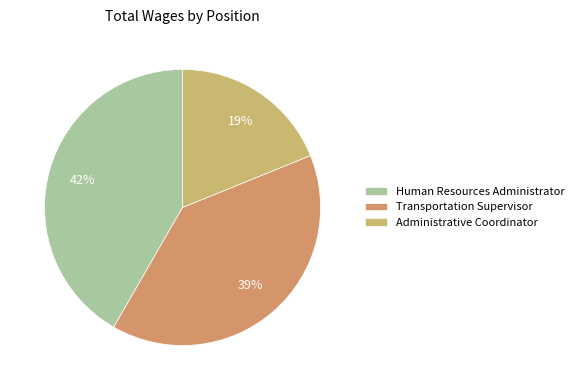

How much of the chart is everything except Transportation Supervisor?

60.6%